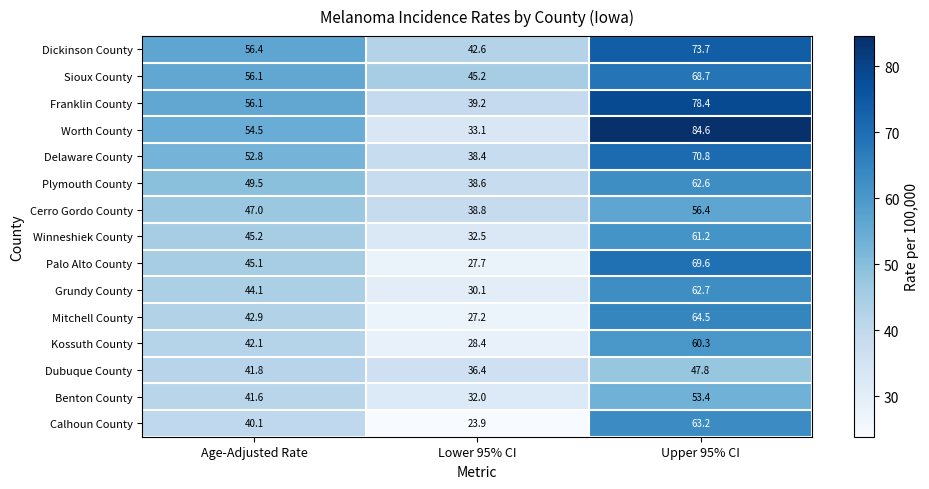

What is the average value of the Worth County series?

57.4